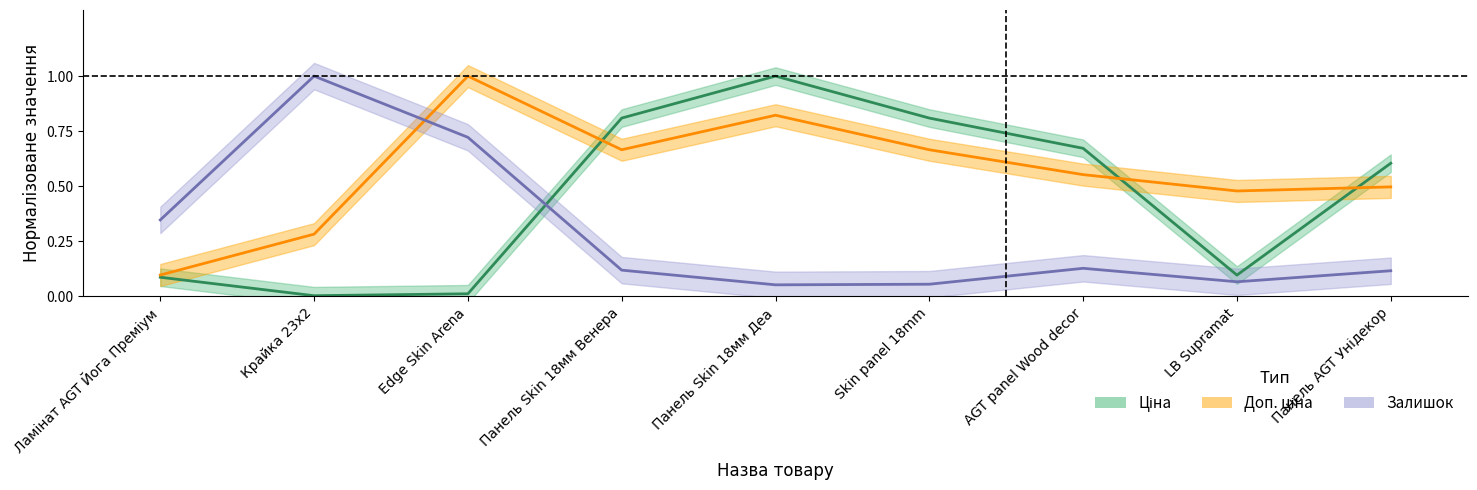

Reading left to right, what are all the values shown in this chart?

Ціна: 0.1	0.0	0.0	0.8	1.0	0.8	0.7	0.1	0.6
Доп. ціна: 0.1	0.3	1.0	0.7	0.8	0.7	0.6	0.5	0.5
Залишок: 0.3	1.0	0.7	0.1	0.1	0.1	0.1	0.1	0.1